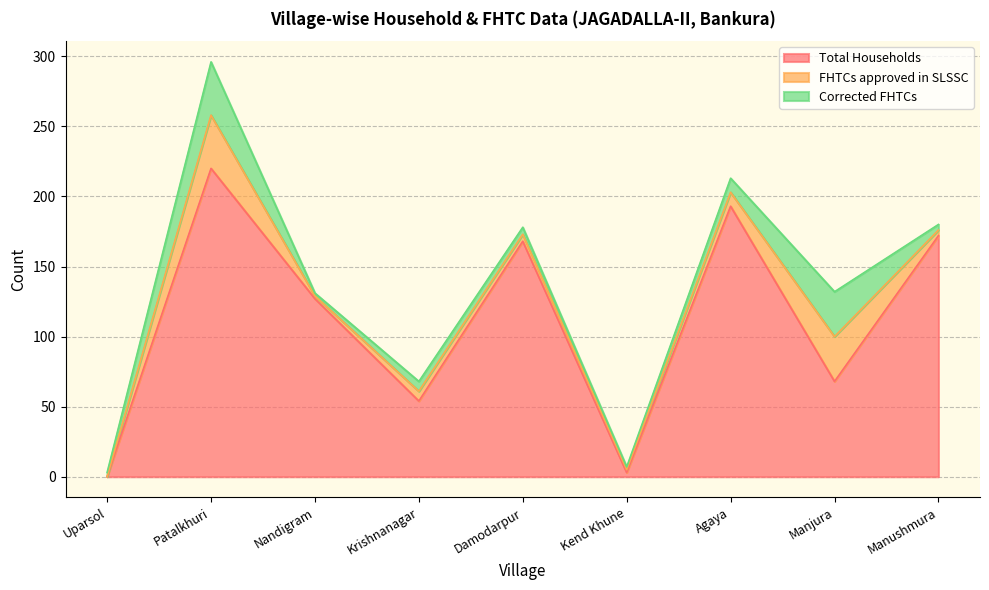

True or false: Corrected FHTCs has a value of 4 at Manushmura.

True